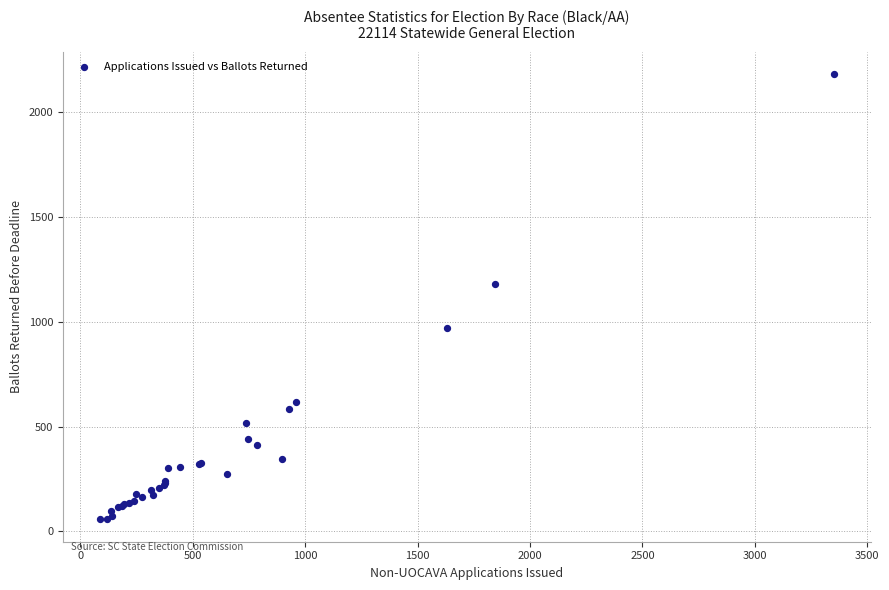

What Y value in the scatter plot is closest to 1119?

1180